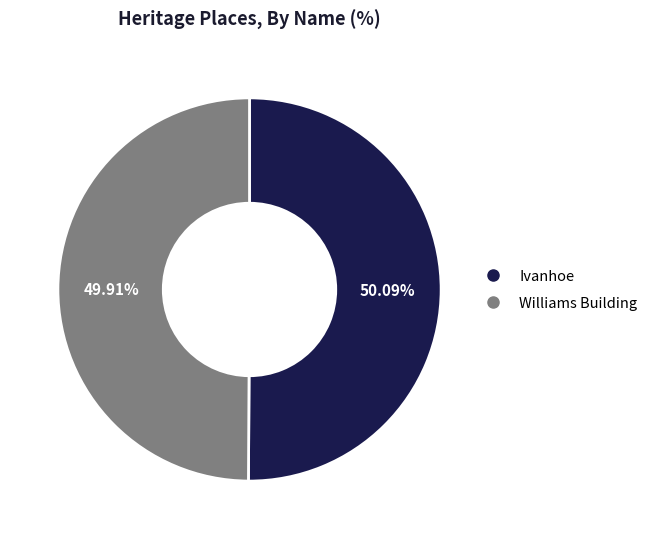

The Ivanhoe slice represents 50% of the pie. True or false?

True